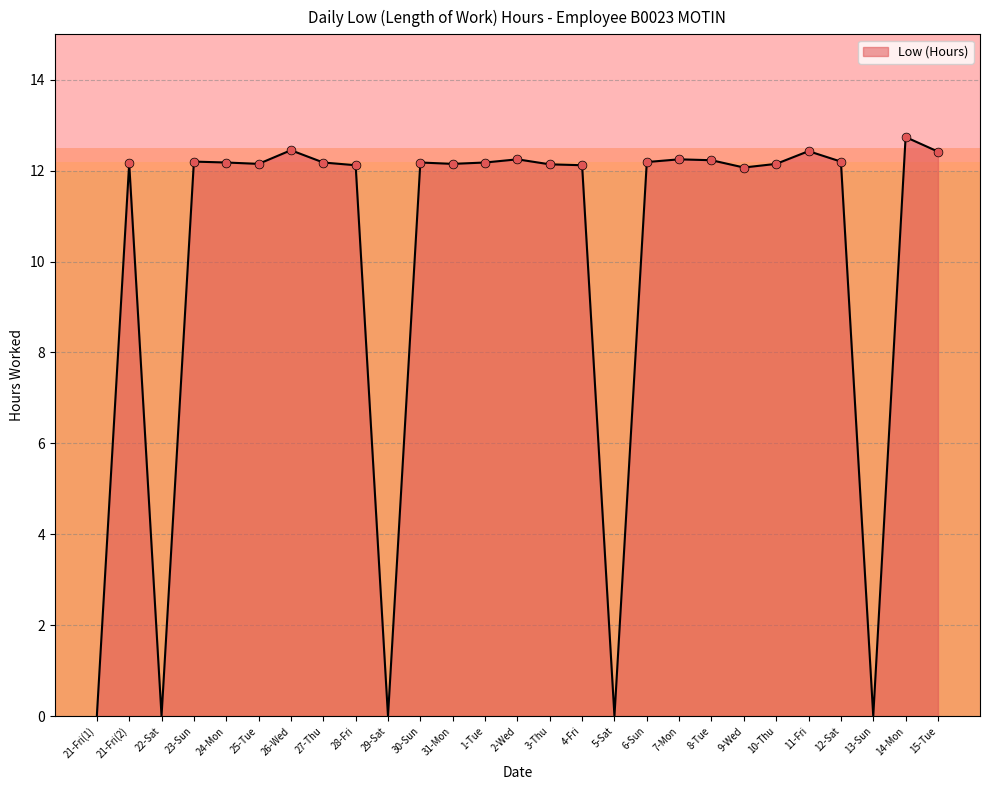

What is the change in value from 29-Sat to 30-Sun?

+12.2